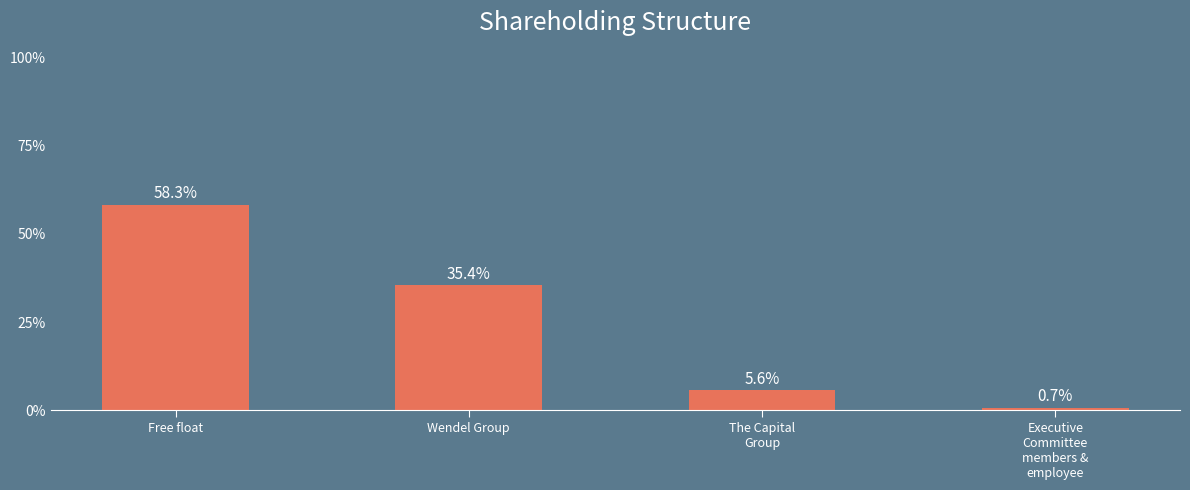

What is the label of the 4th bar from the right?

Free float